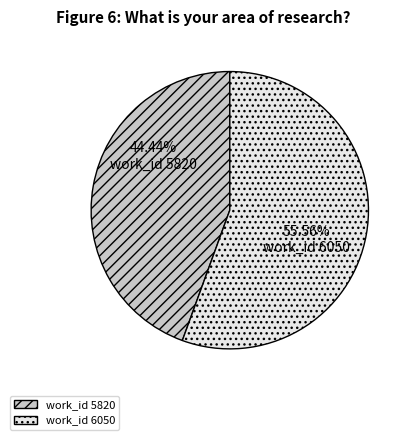

Is there a majority slice in this chart?

Yes